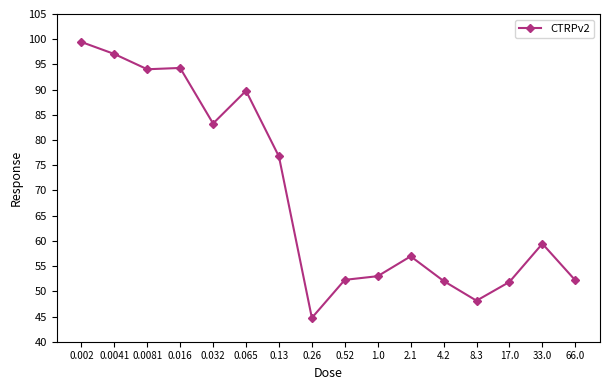

What is the approximate value at 0.0041?

97.1